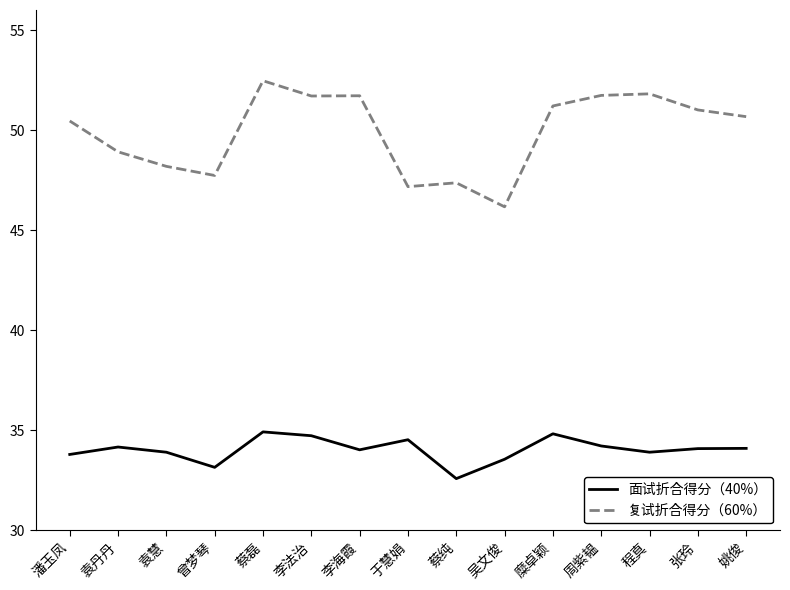

True or false: 面试折合得分（40%） and 复试折合得分（60%） cross at least once.

False